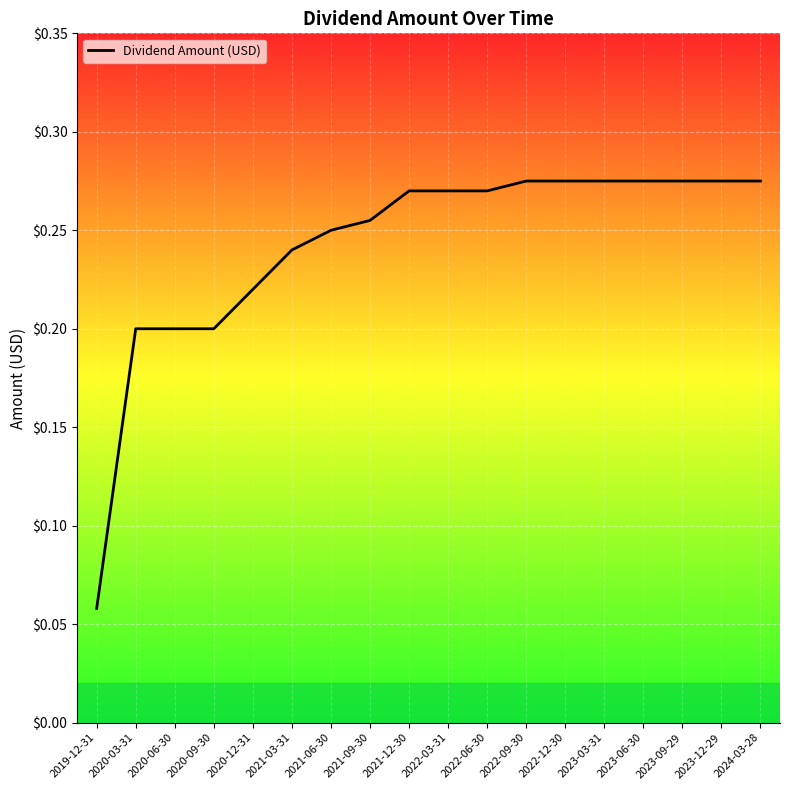

Which category has the lowest value across all series?

2019-12-31